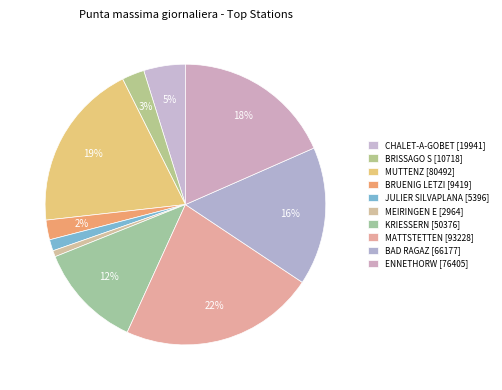

Rank the categories by value from lowest to highest.

MEIRINGEN E, JULIER SILVAPLANA, BRUENIG LETZI, BRISSAGO S, CHALET-A-GOBET, KRIESSERN, BAD RAGAZ, ENNETHORW, MUTTENZ, MATTSTETTEN